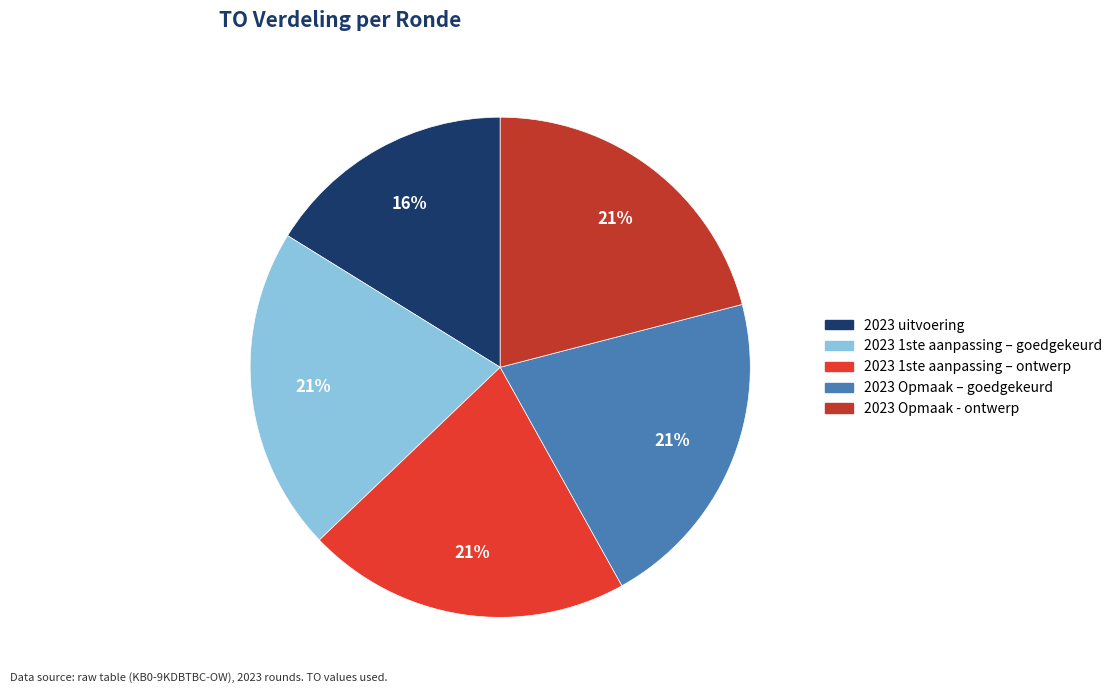

Combined, do 2023 1ste aanpassing – ontwerp and 2023 Opmaak - ontwerp account for over 50%?

No